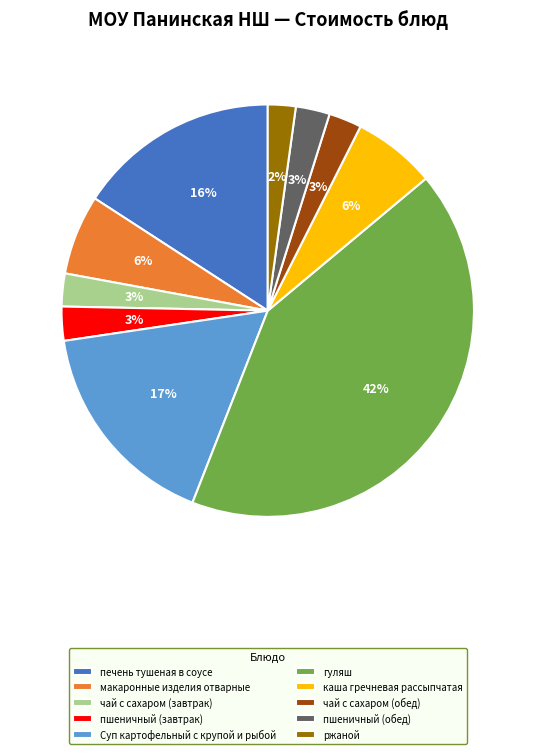

Between гуляш and ржаной, which is larger?

гуляш